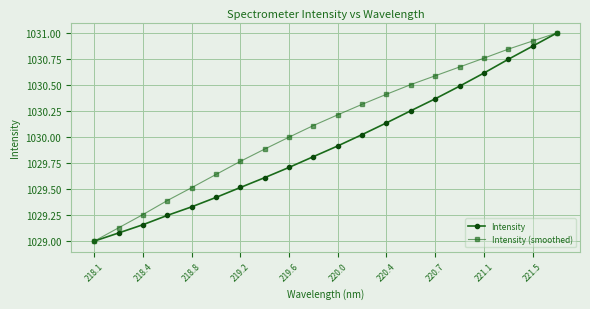

List the series in order of their overall mean, lowest first.

Intensity, Intensity (smoothed)